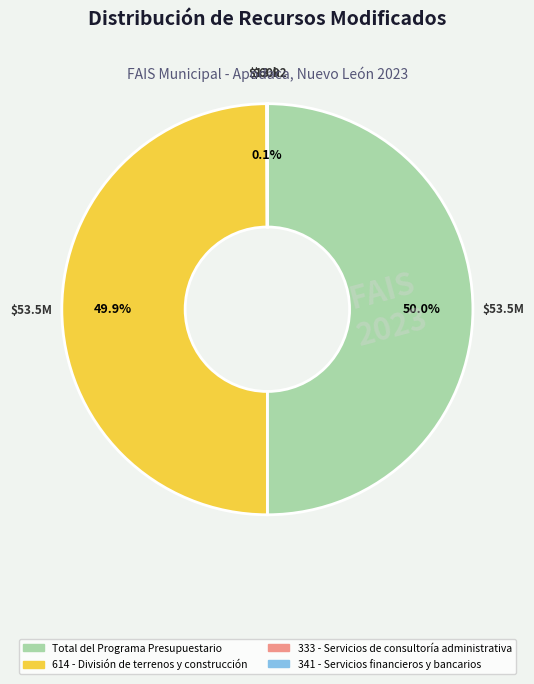

What percentage is NOT represented by Total del Programa Presupuestario?

50.0%